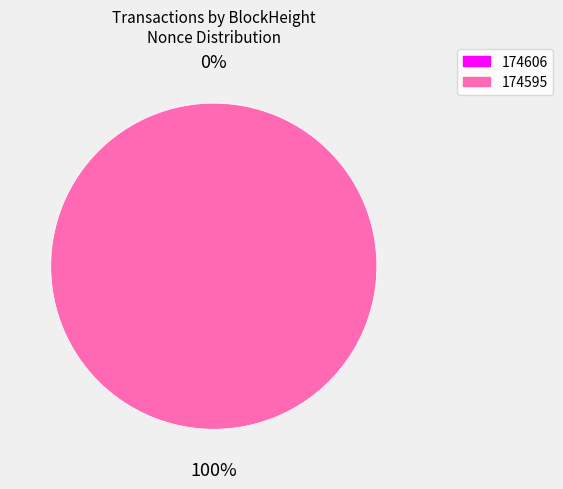

Rank the categories by value from lowest to highest.

174606, 174595